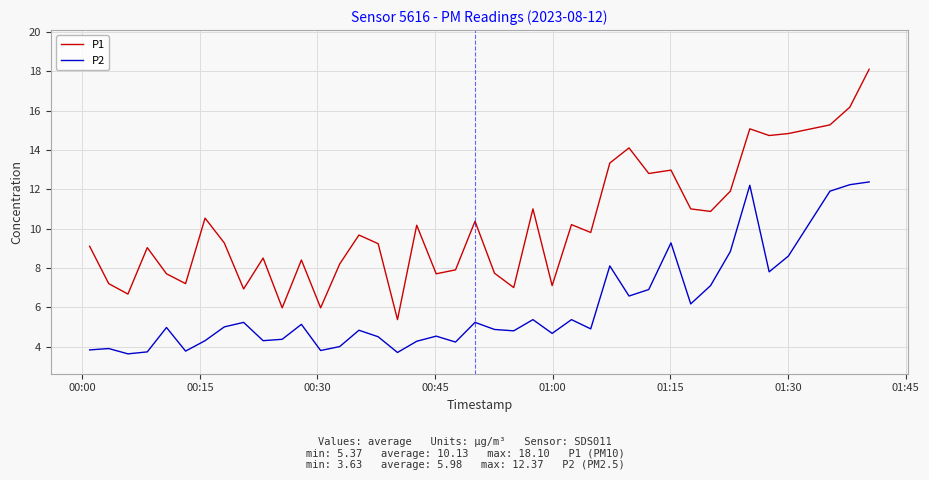

What is the average value of the P2 series?

6.0